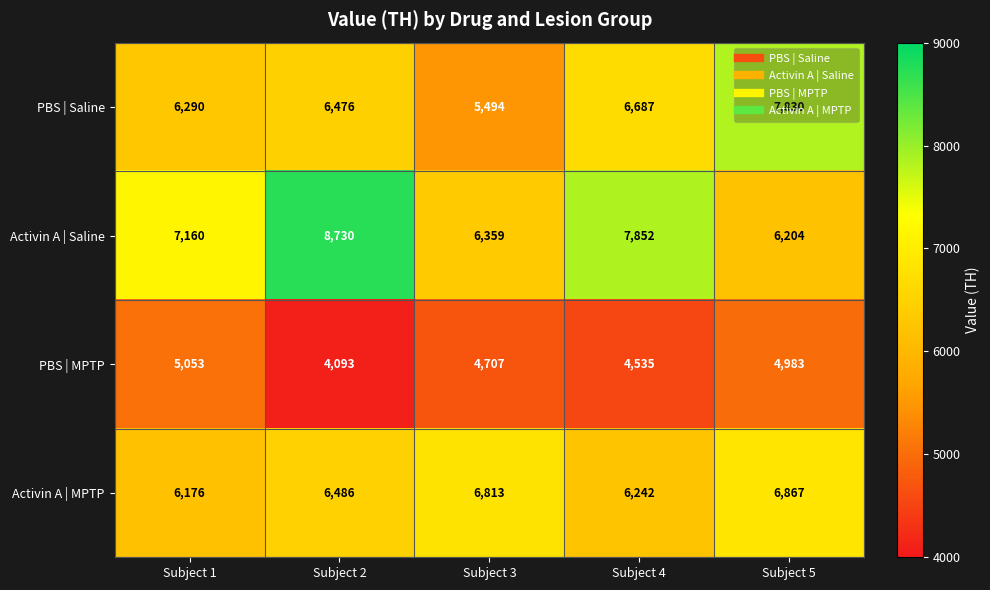

How many series are shown in this chart?

4